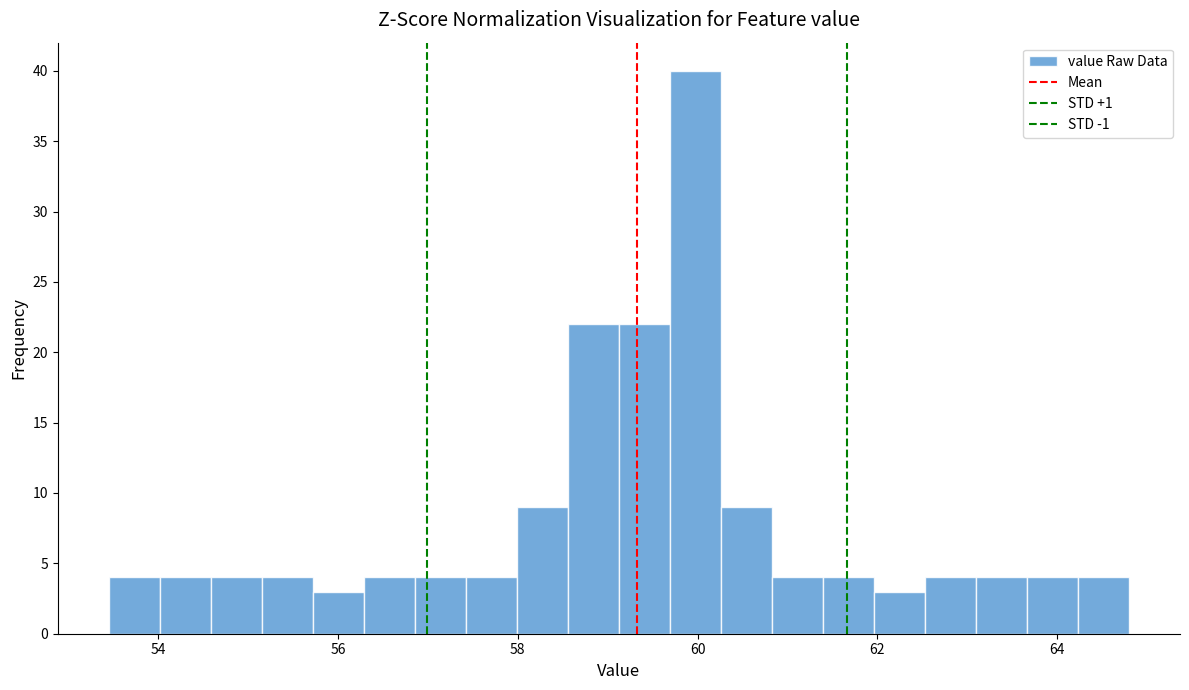

Read against the x-axis, roughly where is the centre of the tallest bar?

60.0